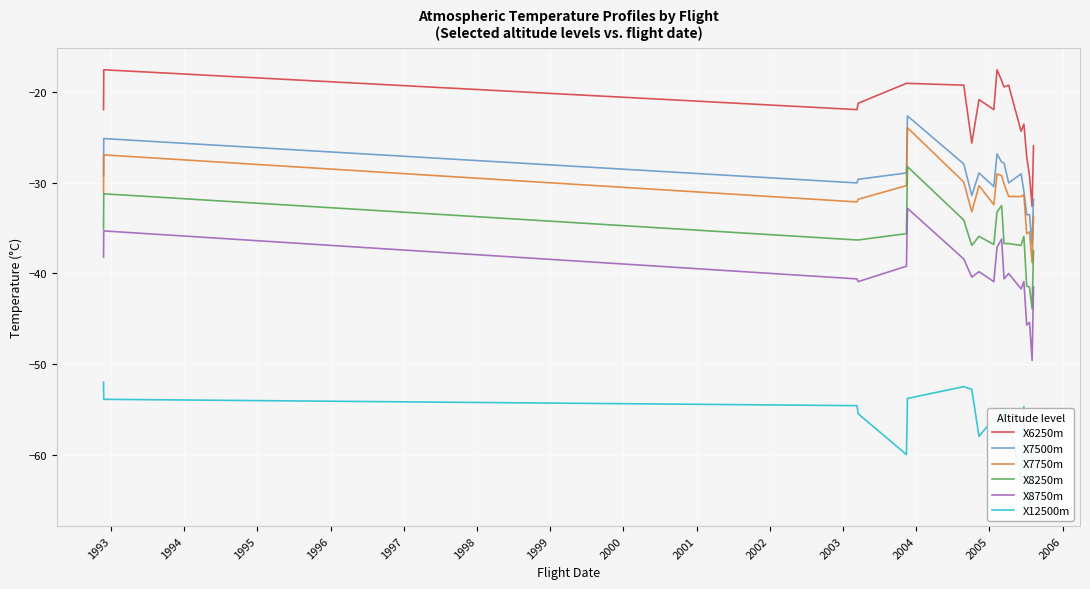

Reading right to left, list all the values displayed in this chart.

X6250m: -25.9	-32.6	-29.2	-27.1	-23.5	-24.3	-19.2	-19.4	-18.7	-17.5	-21.9	-20.8	-25.6	-19.2	-19.0	-19.0	-21.2	-21.9	-17.5	-21.9
X7500m: -31.8	-36.8	-33.5	-33.5	-30.9	-29.0	-30.0	-27.8	-27.7	-26.8	-30.4	-28.9	-31.4	-27.9	-22.6	-28.9	-29.6	-30.0	-25.1	-29.2
X7750m: -33.7	-38.8	-35.4	-35.6	-31.3	-31.5	-31.5	-30.1	-29.2	-29.0	-32.4	-30.3	-33.2	-29.9	-23.9	-30.3	-31.8	-32.1	-26.9	-31.1
X8250m: -37.5	-43.9	-41.5	-41.4	-35.9	-36.9	-36.7	-36.7	-32.5	-33.2	-36.8	-35.9	-36.9	-34.1	-28.2	-35.6	-36.3	-36.3	-31.2	-35.1
X8750m: -41.5	-49.6	-45.4	-45.7	-40.9	-41.7	-40.0	-40.6	-36.2	-37.1	-40.9	-39.8	-40.4	-38.4	-32.8	-39.2	-40.9	-40.6	-35.3	-38.2
X12500m: -58.4	-64.3	-65.5	-63.1	-54.7	-63.0	-55.8	-55.2	-56.6	-56.2	-56.0	-58.0	-52.8	-52.5	-53.8	-60.0	-55.5	-54.6	-53.9	-52.0